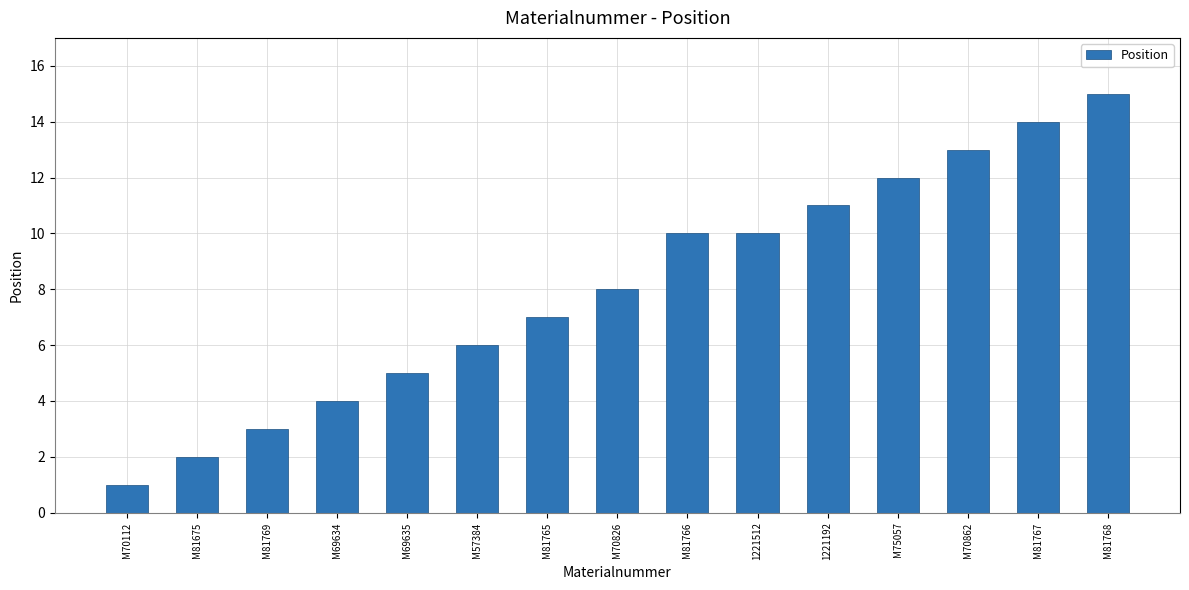

What is the minimum value shown in the chart?

1